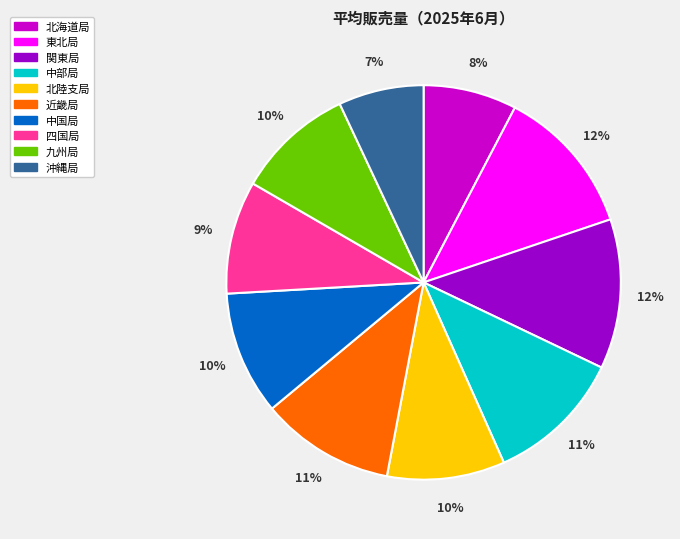

What is the smallest slice in the pie chart?

沖縄局